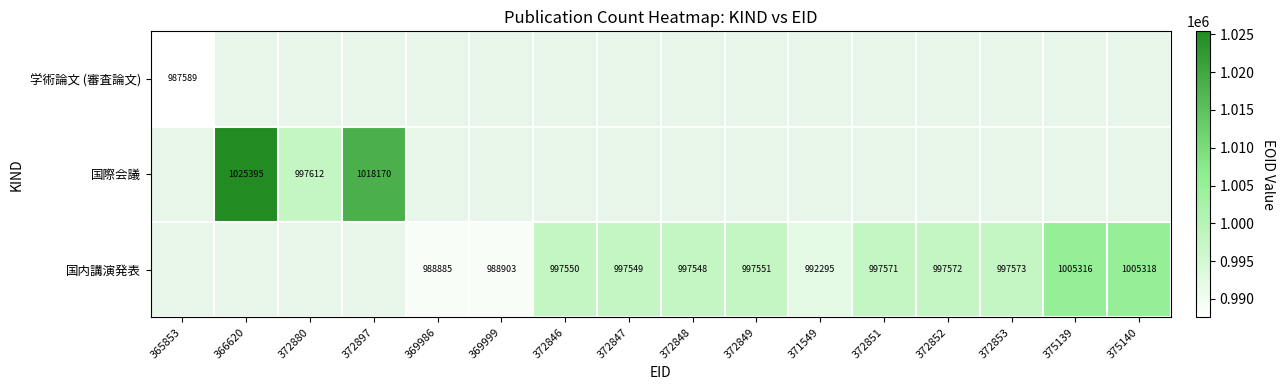

Which category has the lowest value across all series?

366620